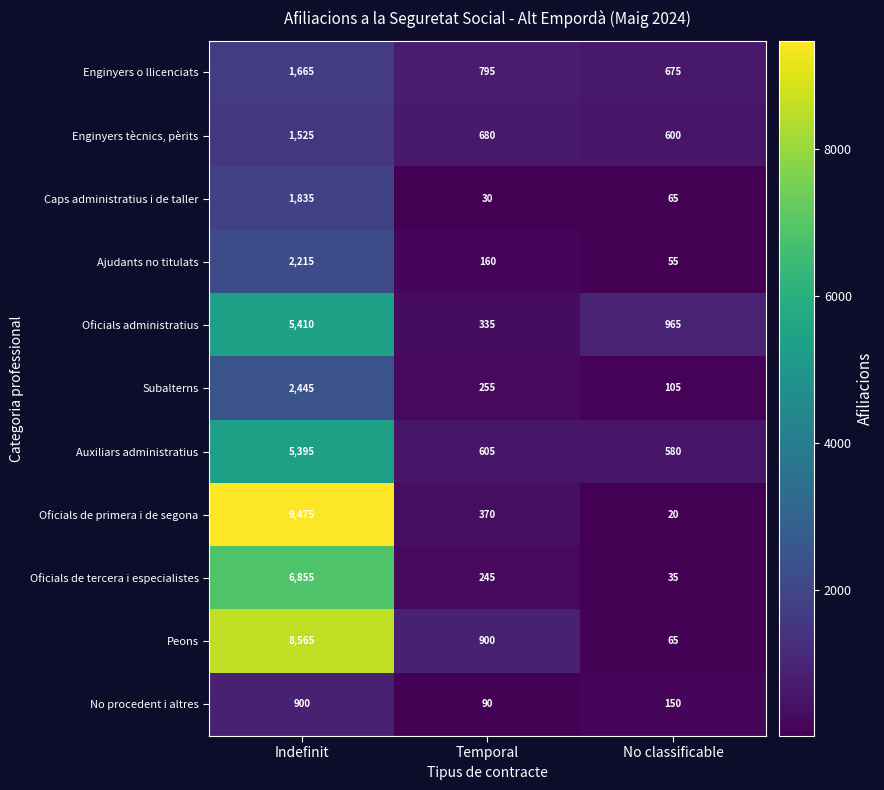

At which category is the sum across all series the highest?

Indefinit